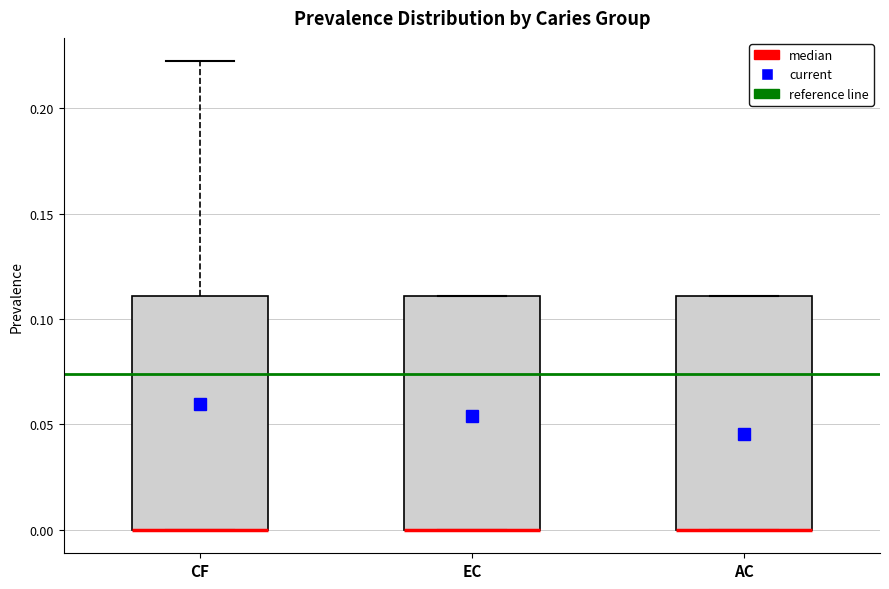

Reading left to right, read every box against the y-axis: the position of its median line, the range the box covers, and the ends of its whiskers. The values are not printed on the chart, so give them approximately, as read against the axis.

CF: median 0.00 (drawn on the box's lower edge), box 0.00 to 0.11, whiskers 0.00 to 0.22
EC: median 0.00 (drawn on the box's lower edge), box 0.00 to 0.11, whiskers 0.00 to 0.11
AC: median 0.00 (drawn on the box's lower edge), box 0.00 to 0.11, whiskers 0.00 to 0.11